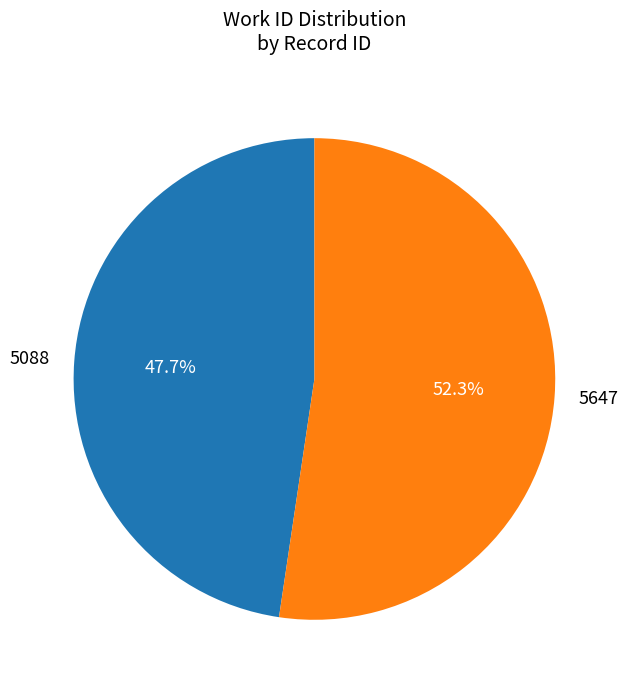

Which category has the biggest portion of the pie?

5647